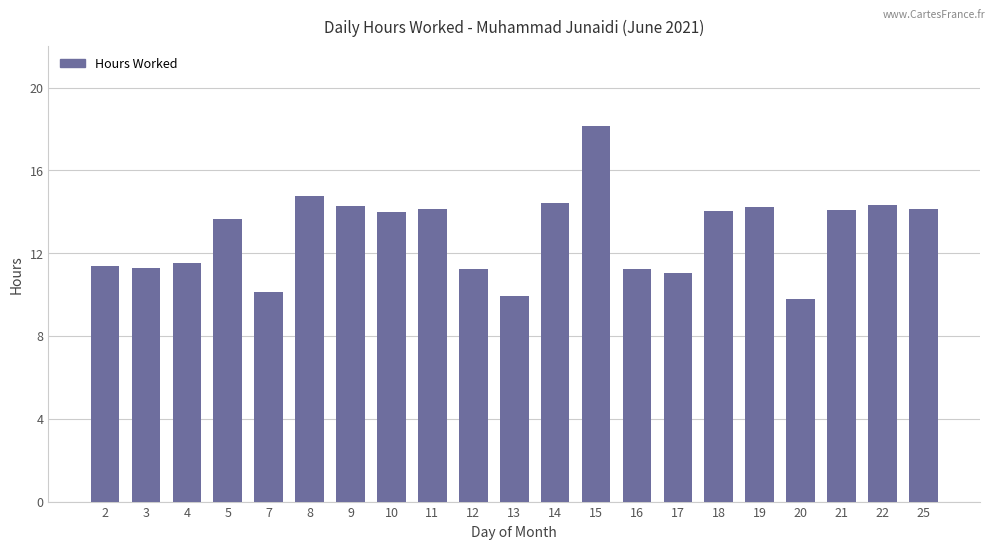

Which label corresponds to the largest value in the chart?

15